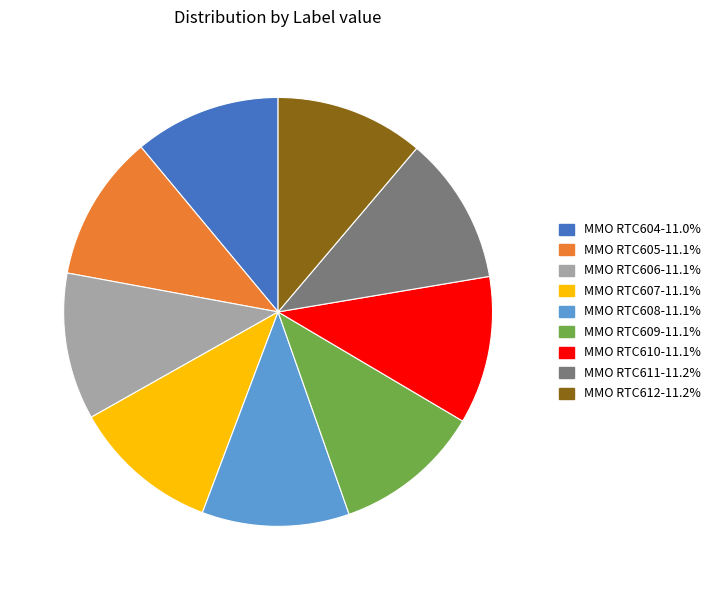

Does MMO RTC606 account for over 50% of the chart?

No